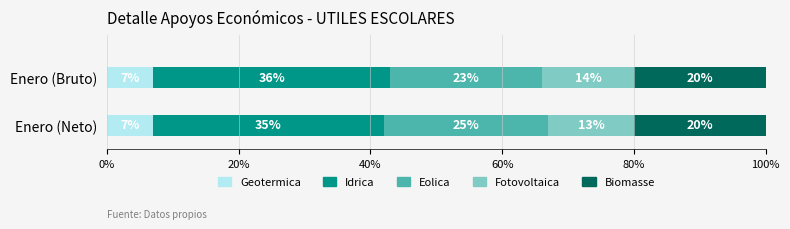

What is the maximum value for Geotermica?

7